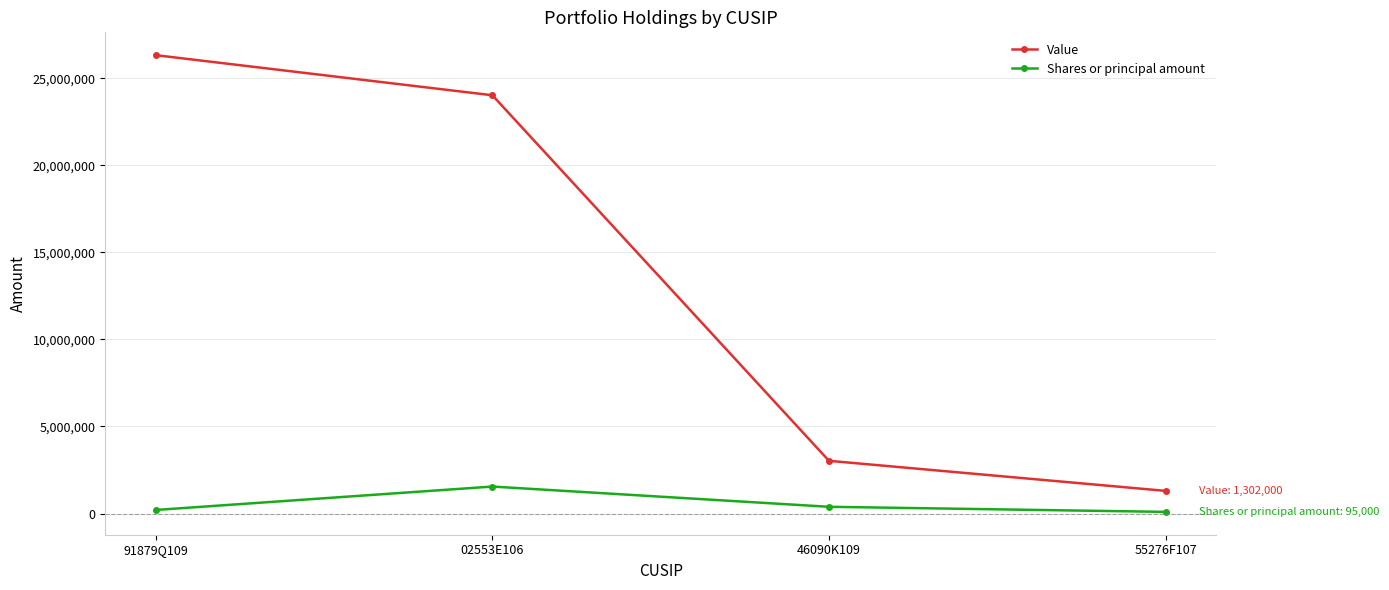

Between 91879Q109 and 55276F107, which series saw the biggest shift?

Value